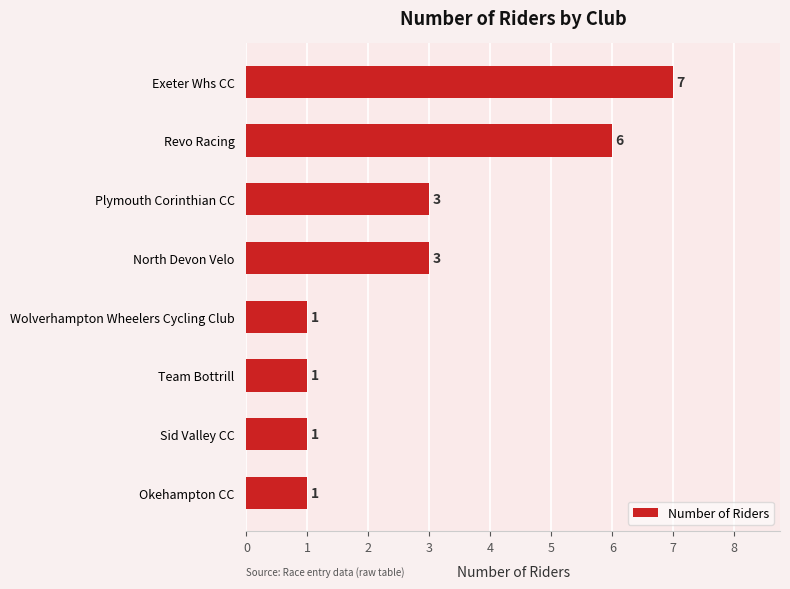

True or false: the data shows 2 at Plymouth Corinthian CC.

False